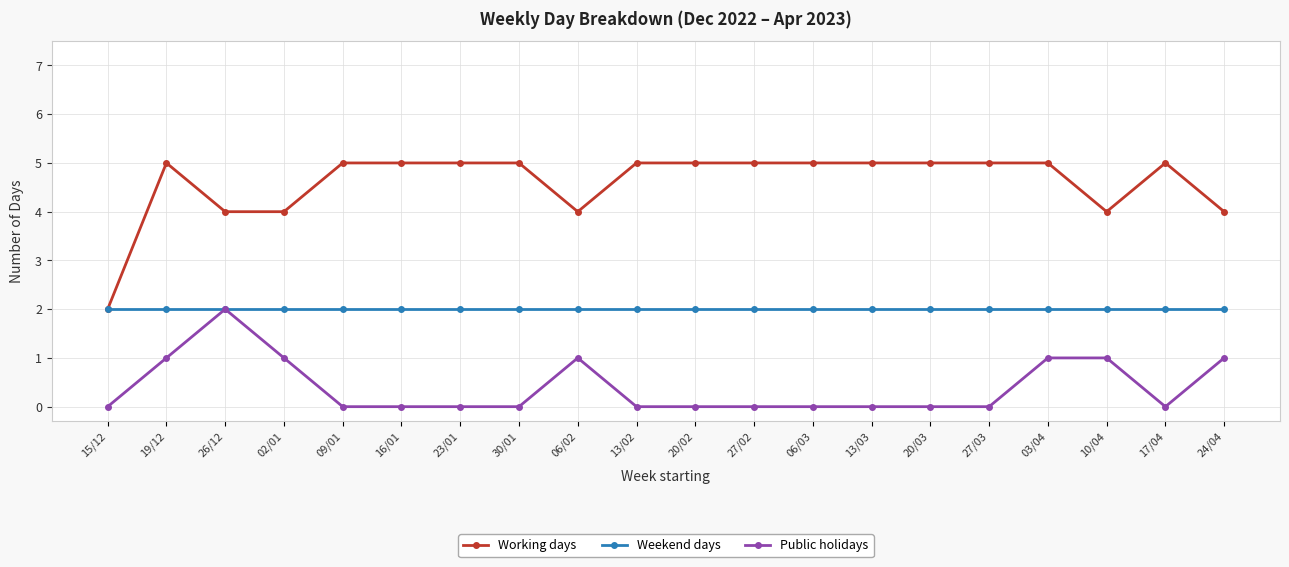

Is the value of Weekend days at 02/01 greater than the value of Public holidays at 06/02?

Yes